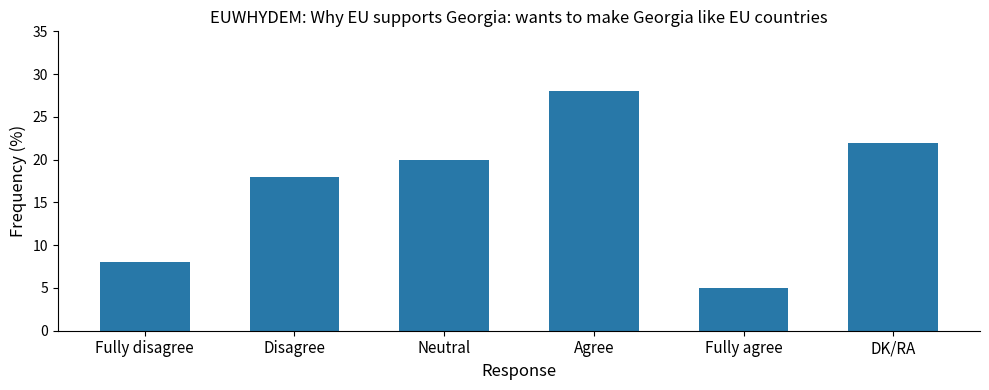

What is the value of the 6th bar from the left?

22